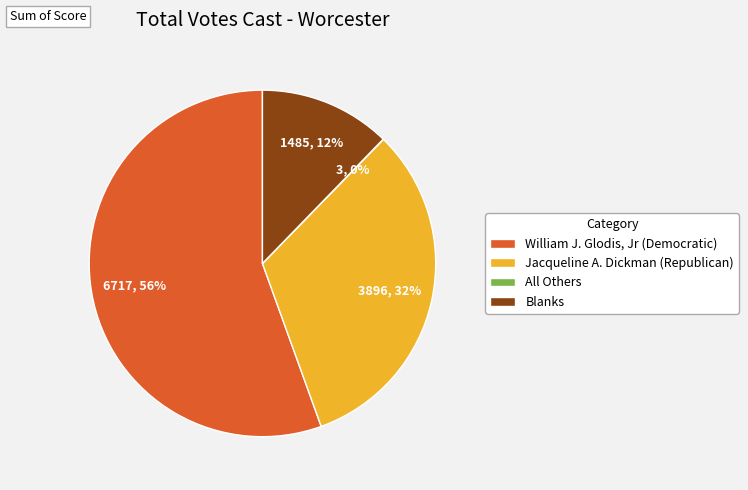

What is the majority slice?

William J. Glodis, Jr (Democratic)